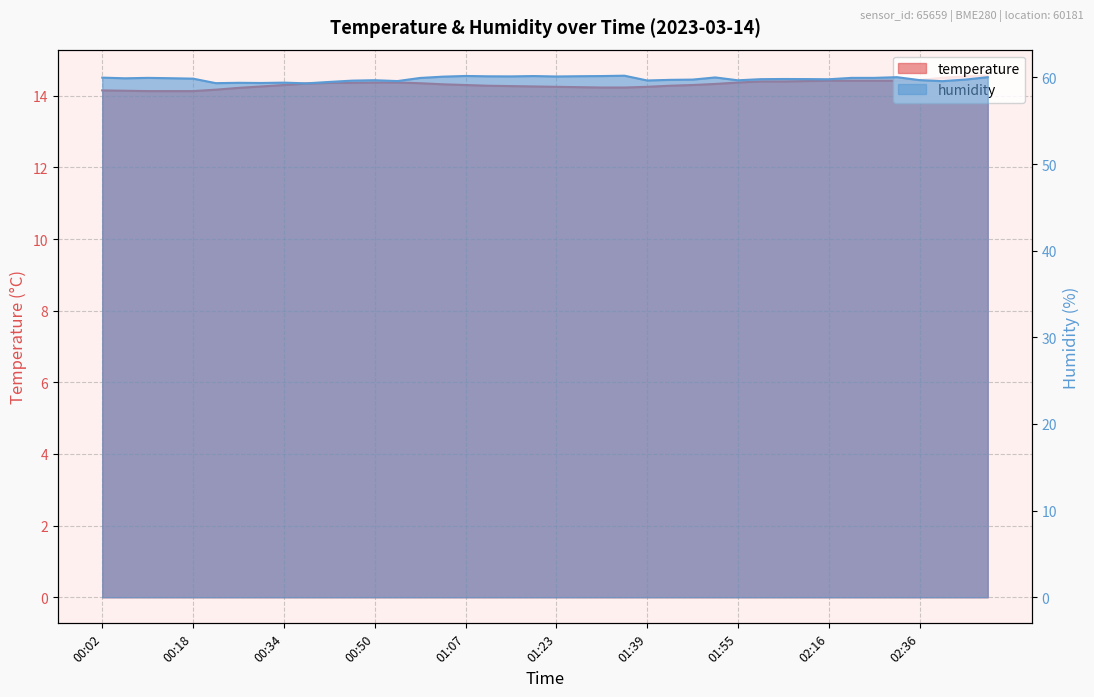

Does the chart have visible grid lines?

Yes